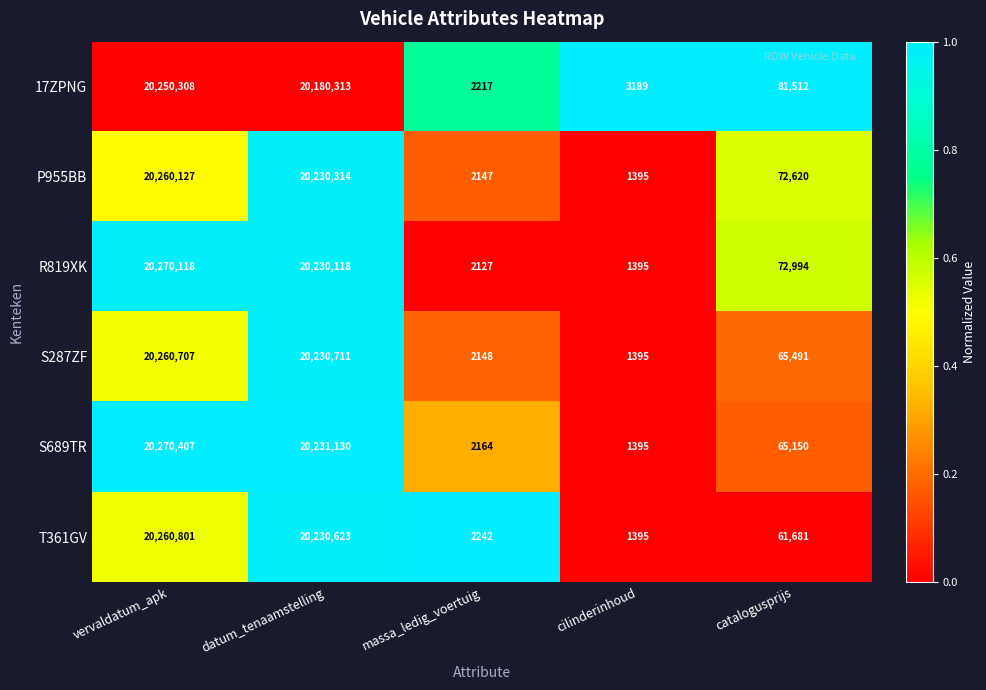

Reading left to right, what are all the values shown in this chart?

17ZPNG: 20250308	20180313	2217	3189	81512
P955BB: 20260127	20230314	2147	1395	72620
R819XK: 20270118	20230118	2127	1395	72994
S287ZF: 20260707	20230711	2148	1395	65491
S689TR: 20270407	20231130	2164	1395	65150
T361GV: 20260801	20230623	2242	1395	61681